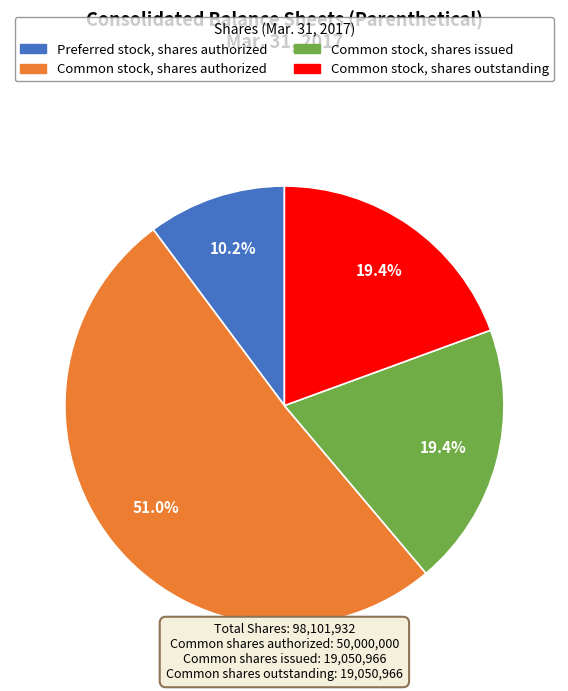

Is there any slice that represents more than half of the pie?

Yes